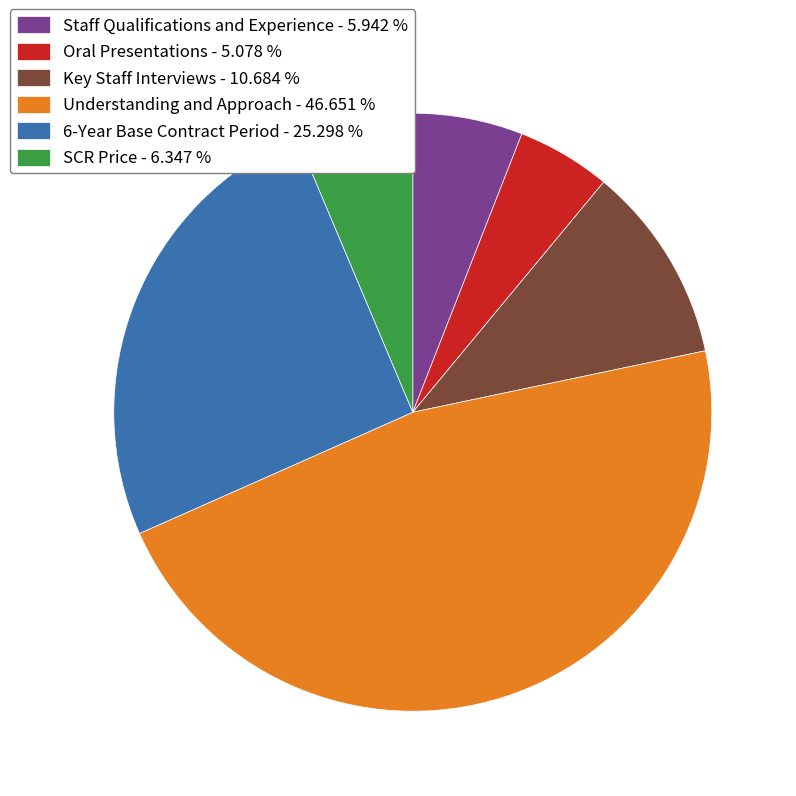

Do Oral Presentations and Key Staff Interviews together represent more than half of the pie?

No